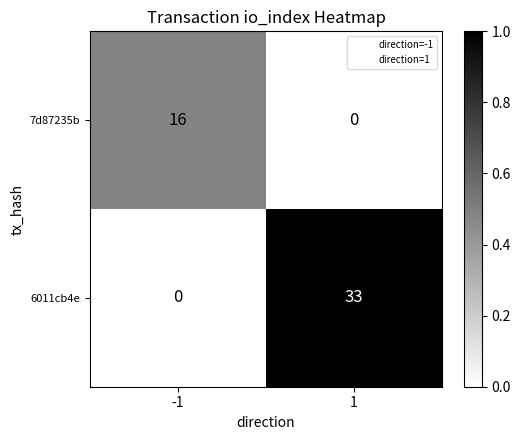

Which series has the widest spread of values?

6011cb4e